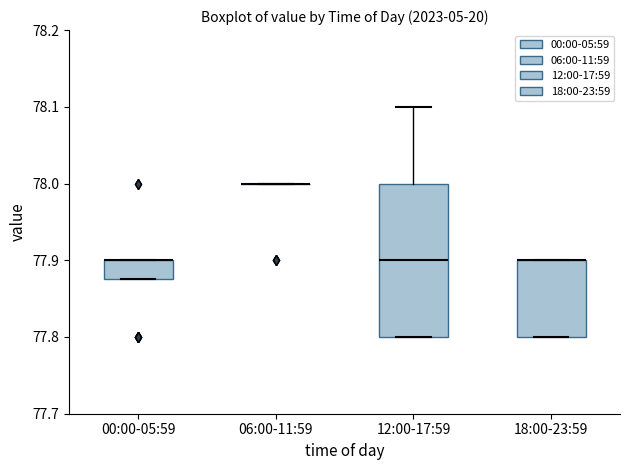

Reading left to right, read every box against the y-axis: the position of its median line, the range the box covers, and the ends of its whiskers. The values are not printed on the chart, so give them approximately, as read against the axis.

00:00-05:59: median 77.90 (drawn on the box's upper edge), box 77.88 to 77.90, whiskers 77.88 to 77.90
06:00-11:59: box collapsed to a line at 78.00, whiskers 78.00 to 78.00
12:00-17:59: median 77.90, box 77.80 to 78.00, whiskers 77.80 to 78.10
18:00-23:59: median 77.90 (drawn on the box's upper edge), box 77.80 to 77.90, whiskers 77.80 to 77.90